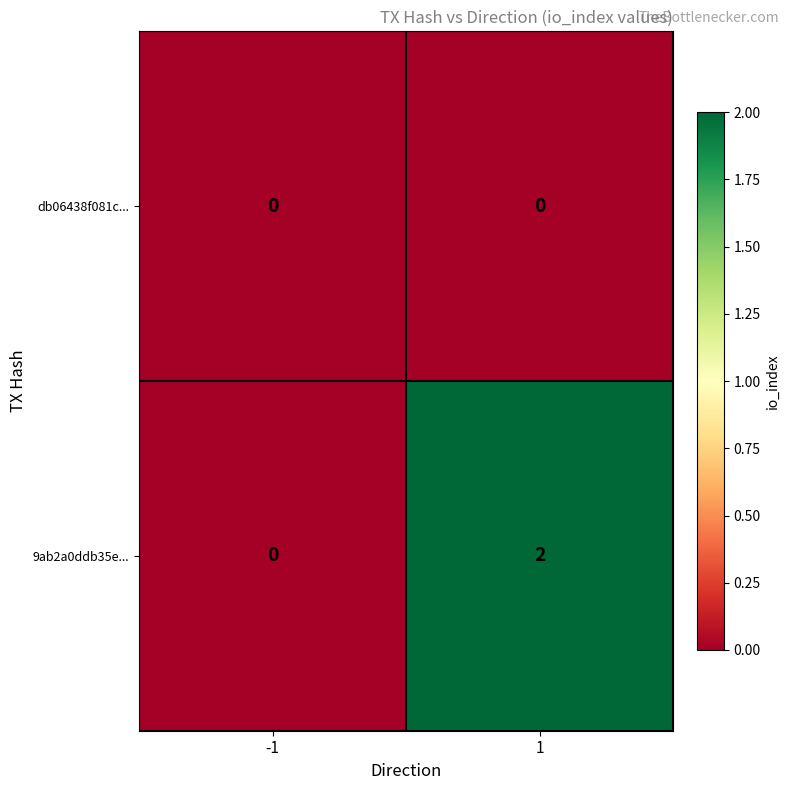

List the series in order of their overall mean, lowest first.

db06438f081c..., 9ab2a0ddb35e...